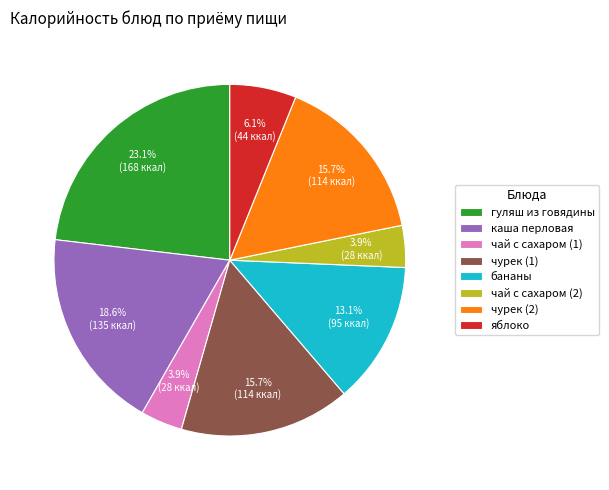

Count the number of slices in the pie.

8